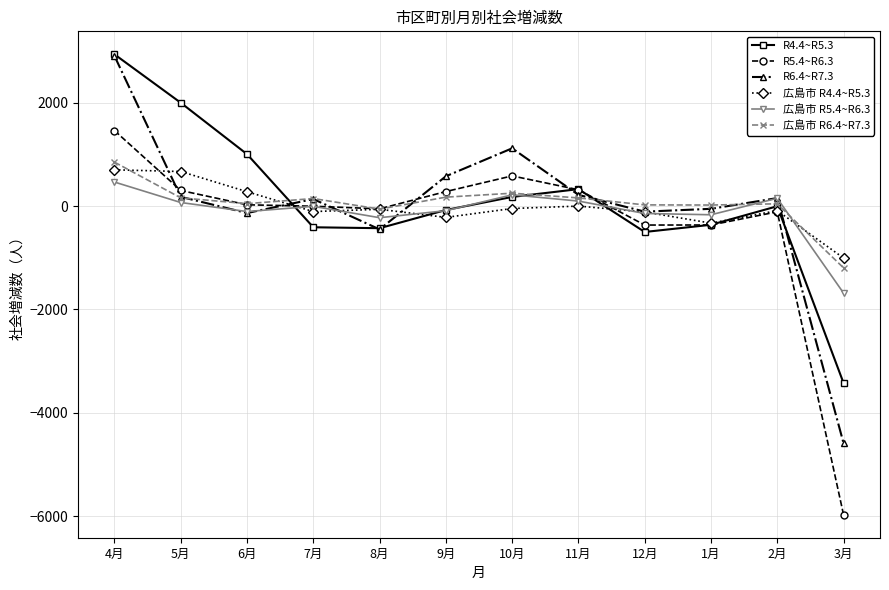

What is the total value across all series at 10月?

2293